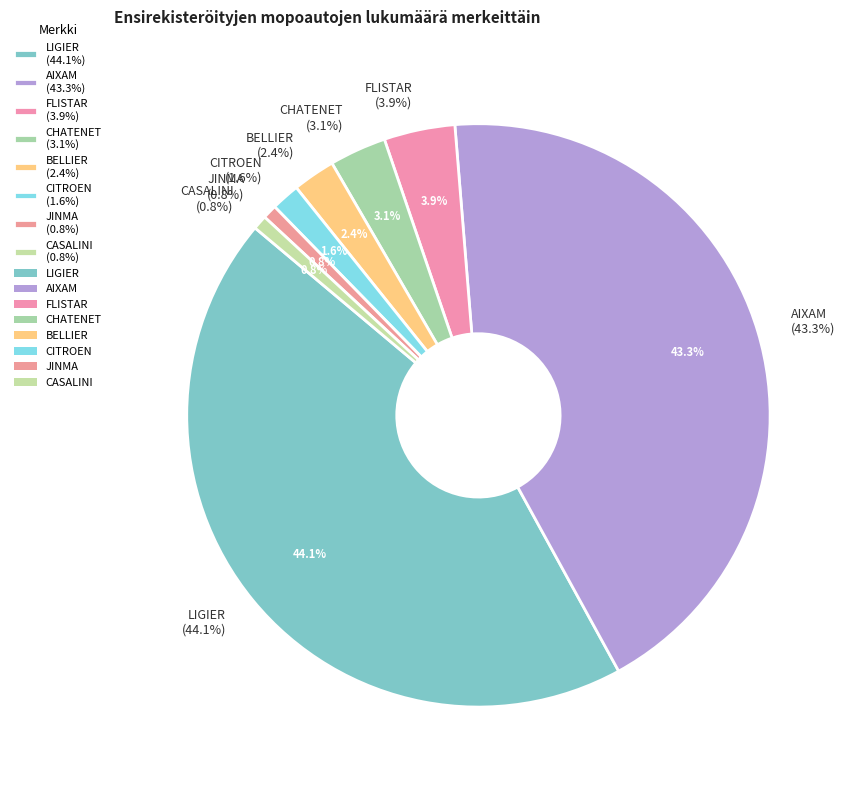

The CITROEN slice represents 2% of the pie. True or false?

True